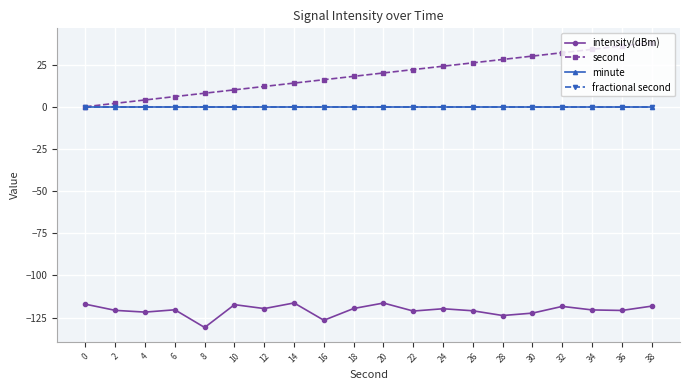

What is the value of the second point at the 4th from the left?

6.0